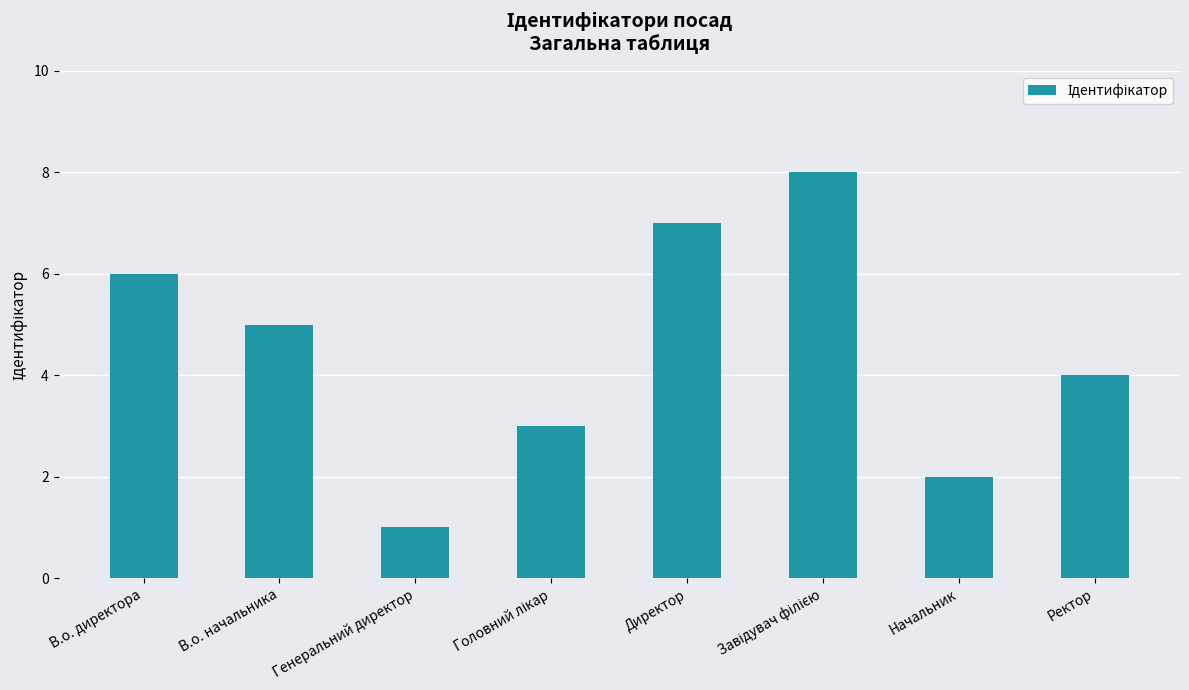

What is the minimum value shown in the chart?

1